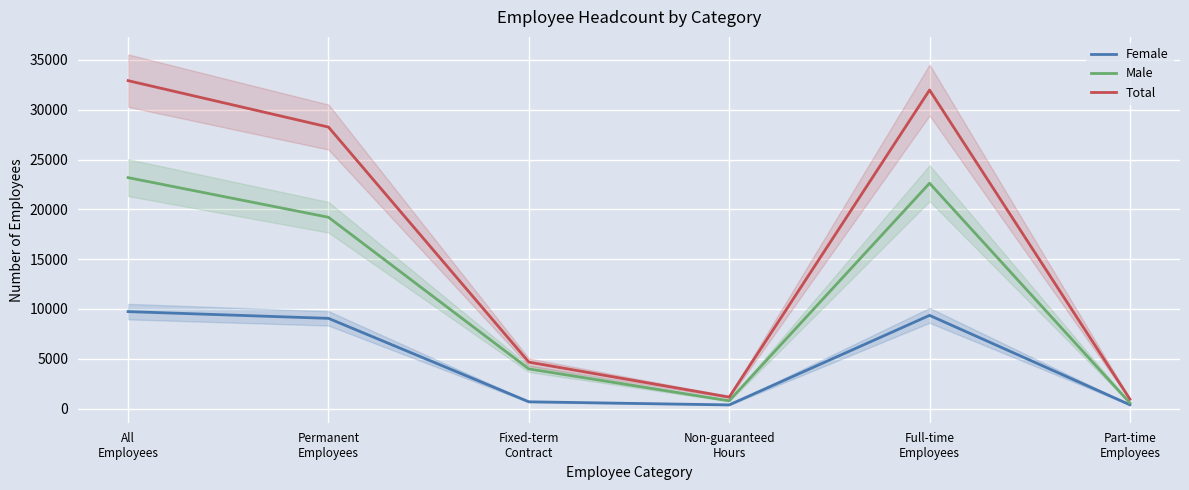

True or false: Male and Total intersect in this chart.

False